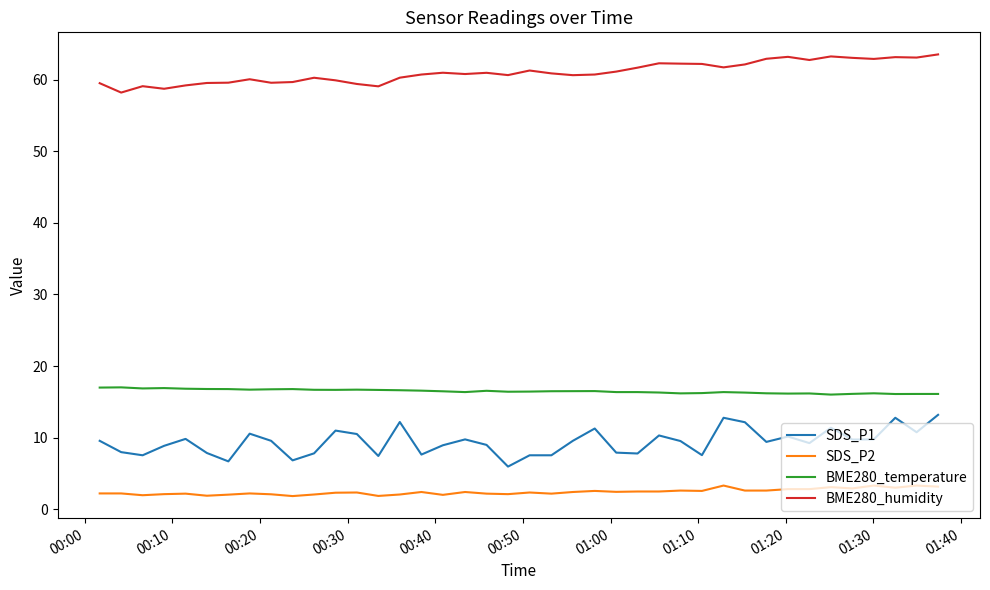

Which series has the largest range (max minus min)?

SDS_P1